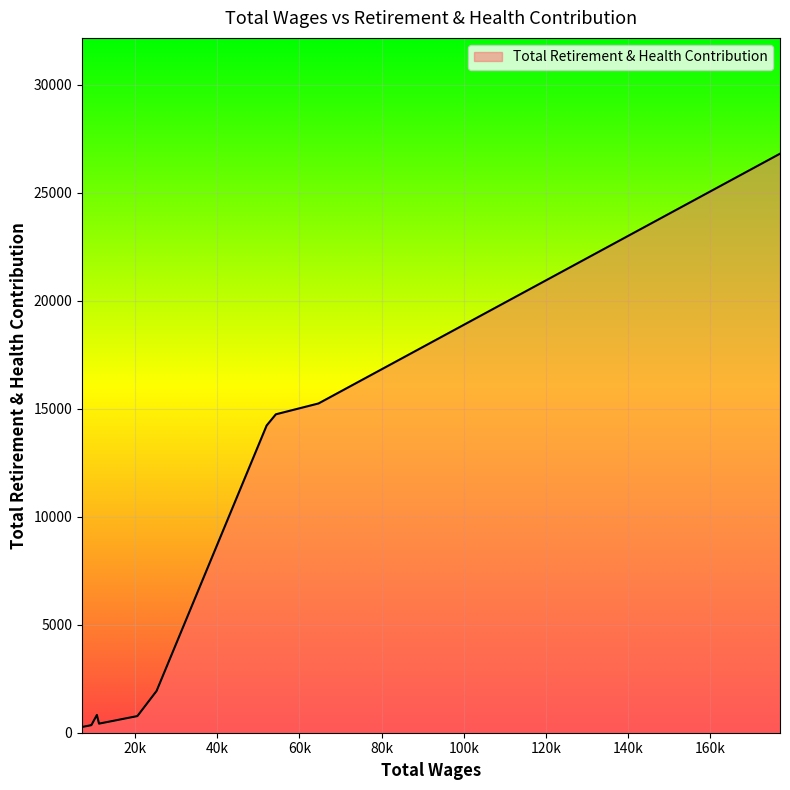

What is the difference between the second highest and minimum values?

14974